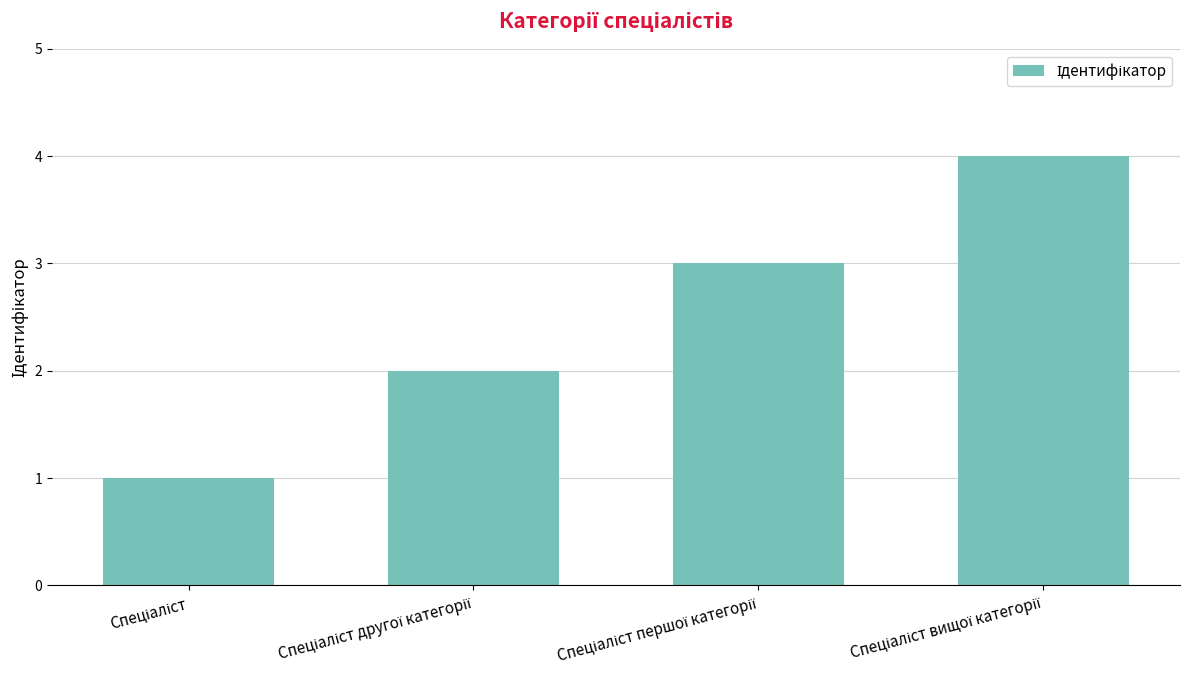

How many categories are shown in the chart?

4